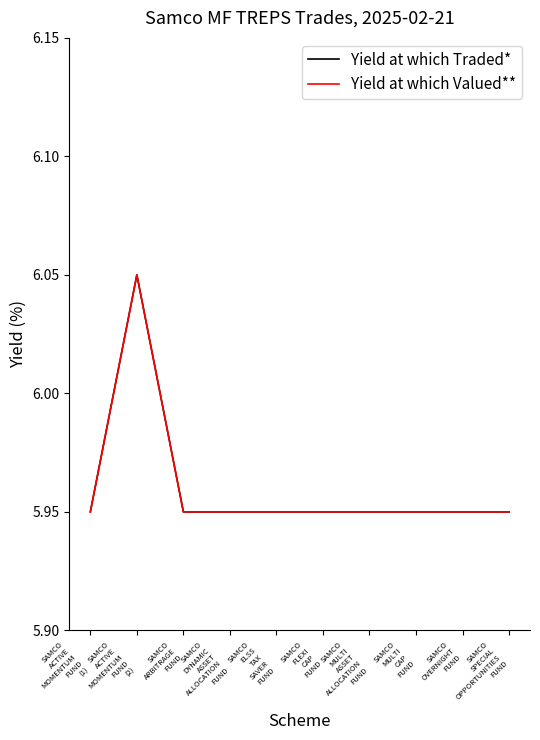

What is the sum of the Yield at which Valued** values at SAMCO
MULTI
CAP
FUND and SAMCO
ELSS
TAX
SAVER
FUND?

11.9